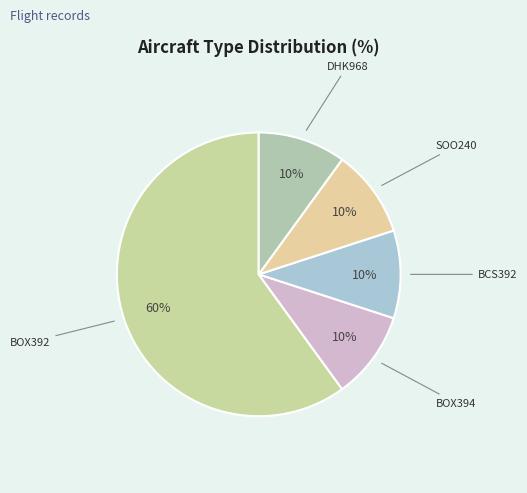

Do DHK968 and BOX394 together represent more than half of the pie?

No